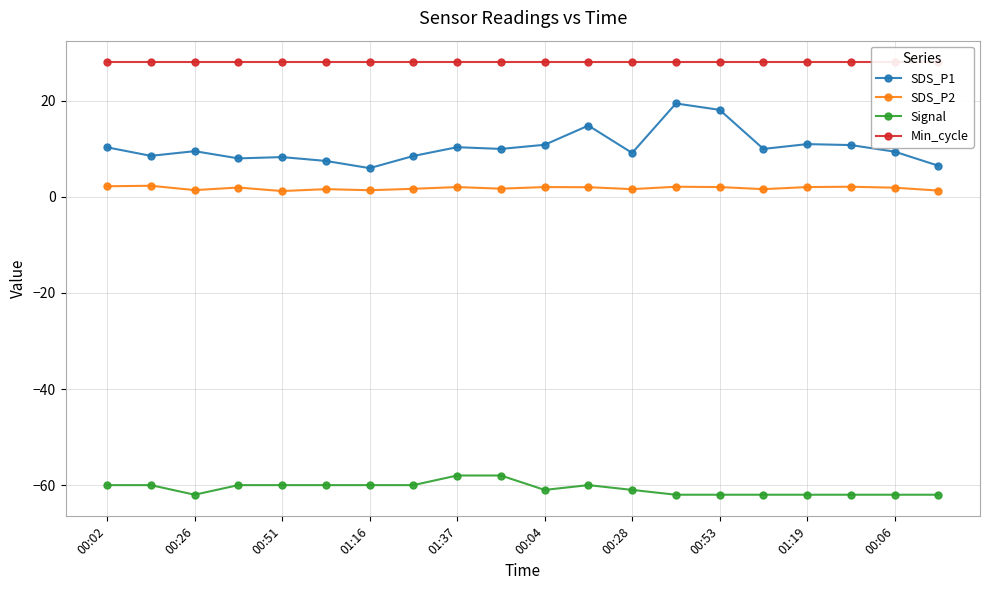

What is the highest value of the SDS_P2 series?

2.3